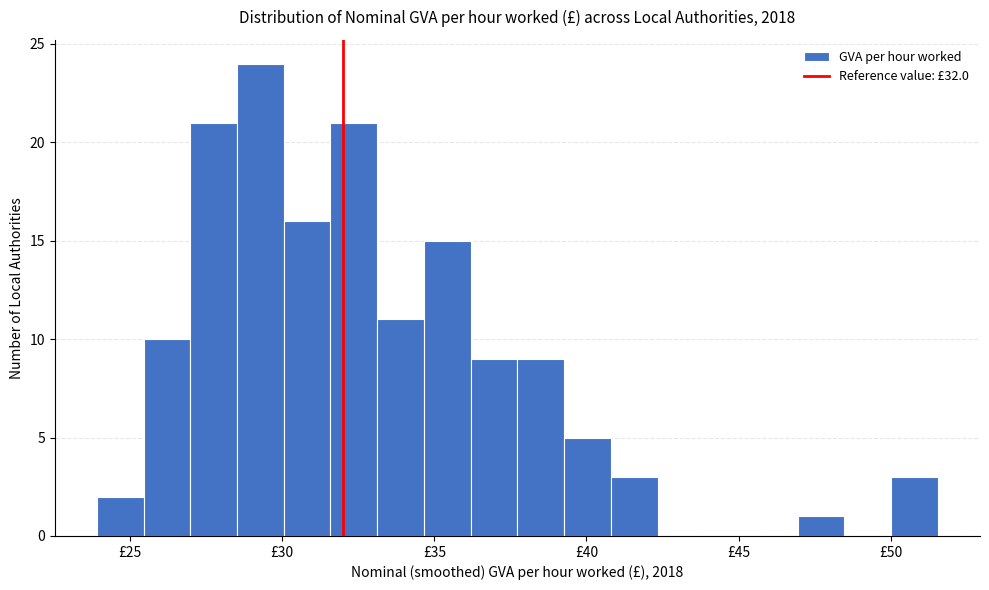

Around what value on the x-axis is the tallest bar? Give the approximate position of its centre, as read against the axis.

29.5